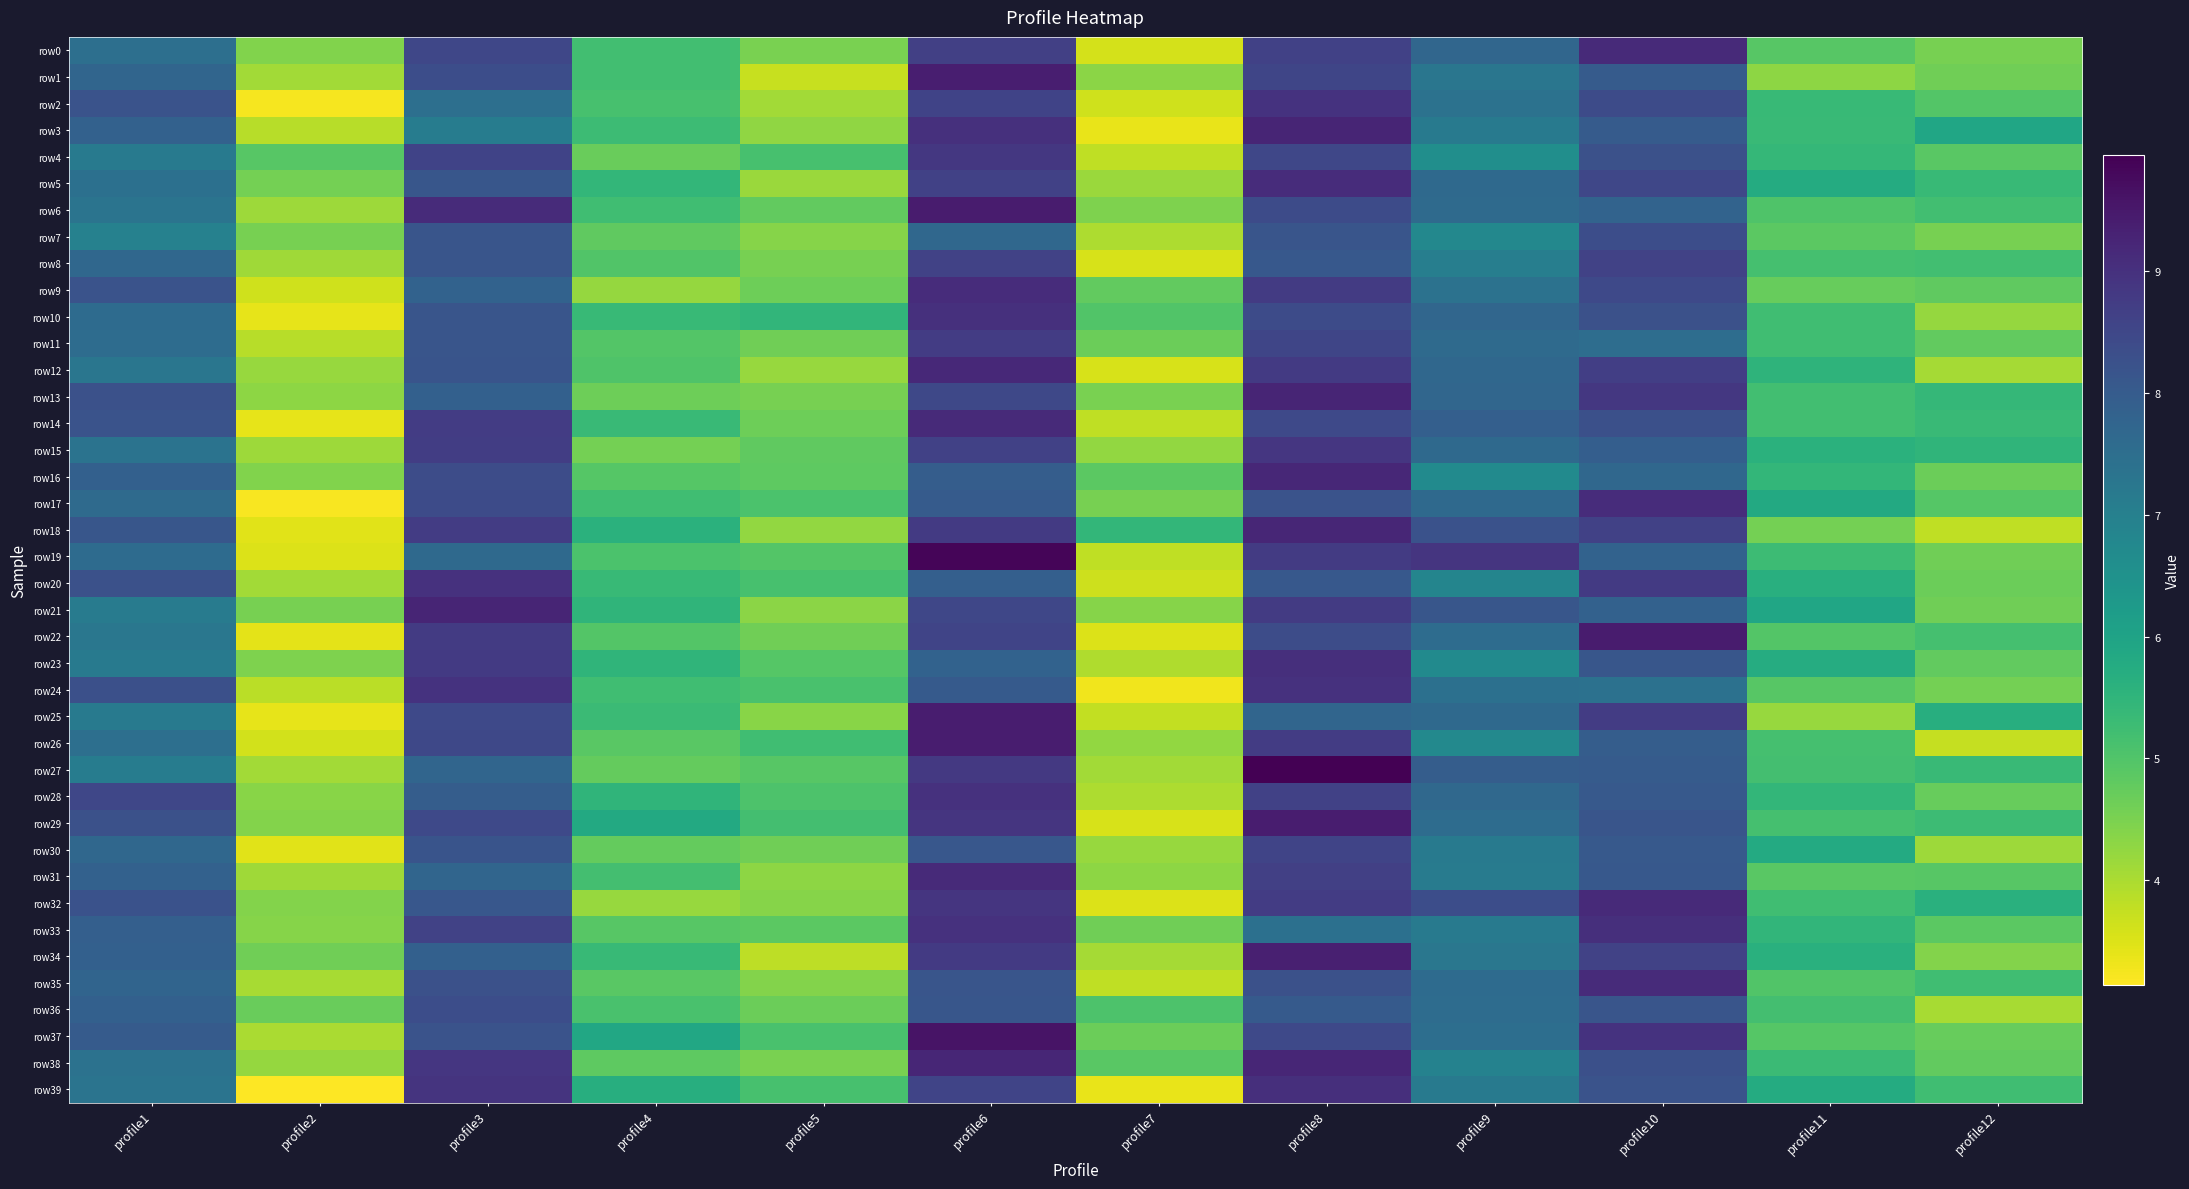

How many distinct data groups are displayed?

40